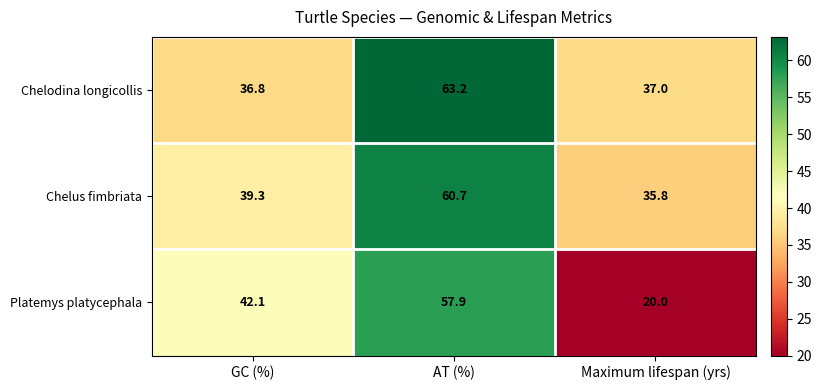

Count the number of data series in this chart.

3